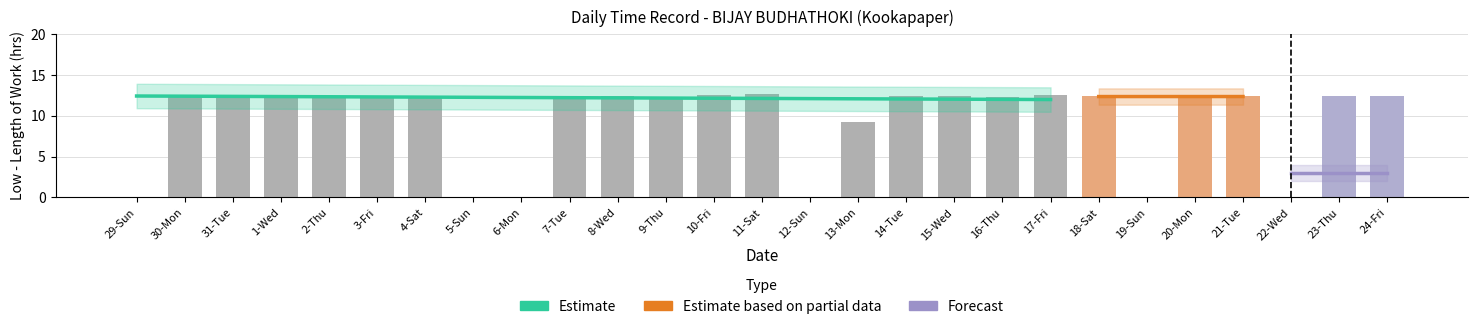

What is the label of the 2nd bar from the left?

30-Mon